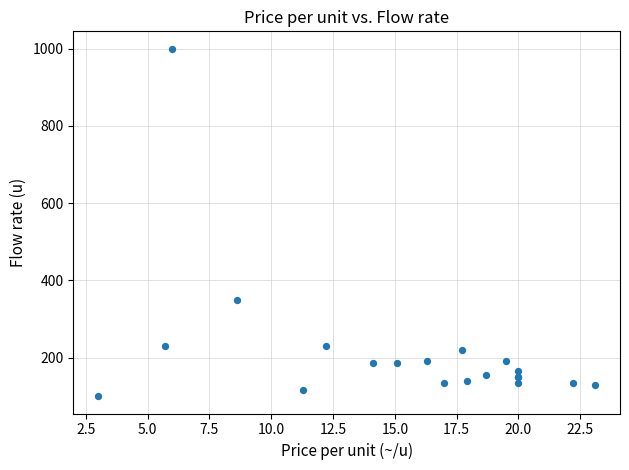

What Y value in the scatter plot is closest to 550?

350